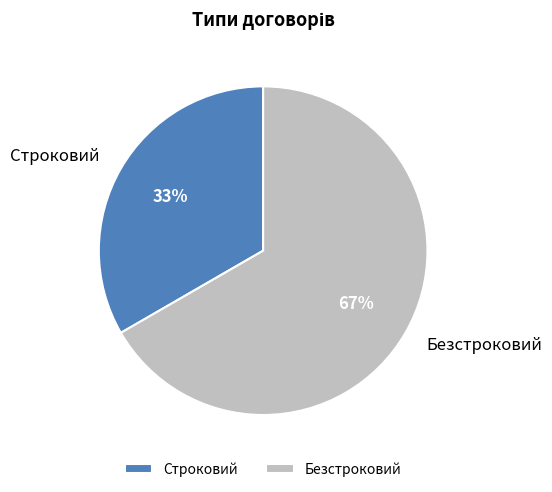

To the nearest percent, what percentage of the pie is Безстроковий?

67%